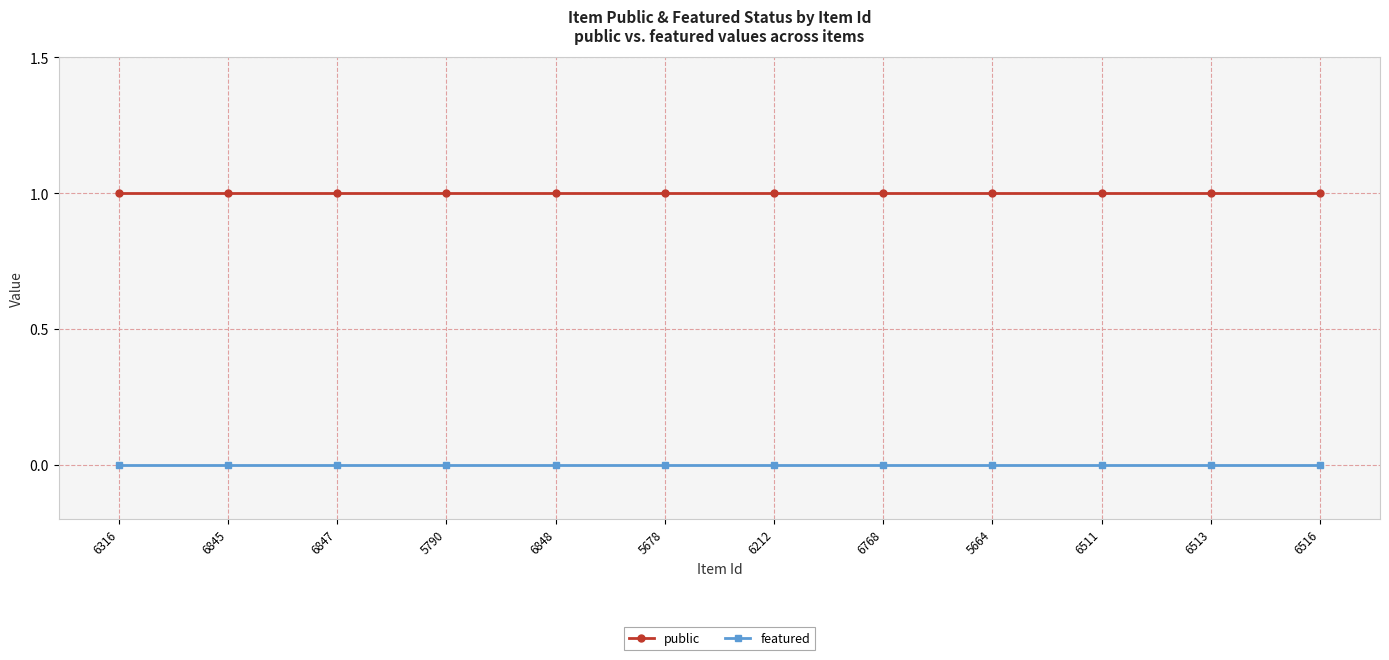

What is the label of the 9th point from the right?

5790